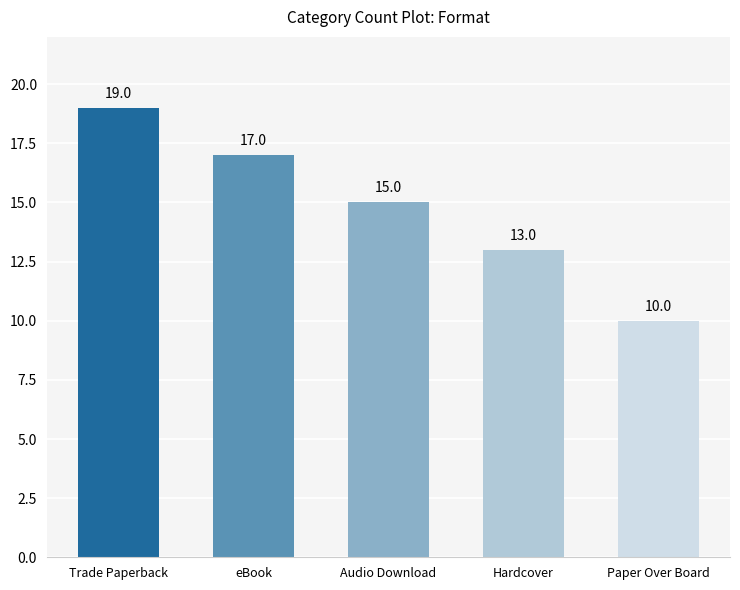

Rank the categories by value from lowest to highest.

Paper Over Board, Hardcover, Audio Download, eBook, Trade Paperback